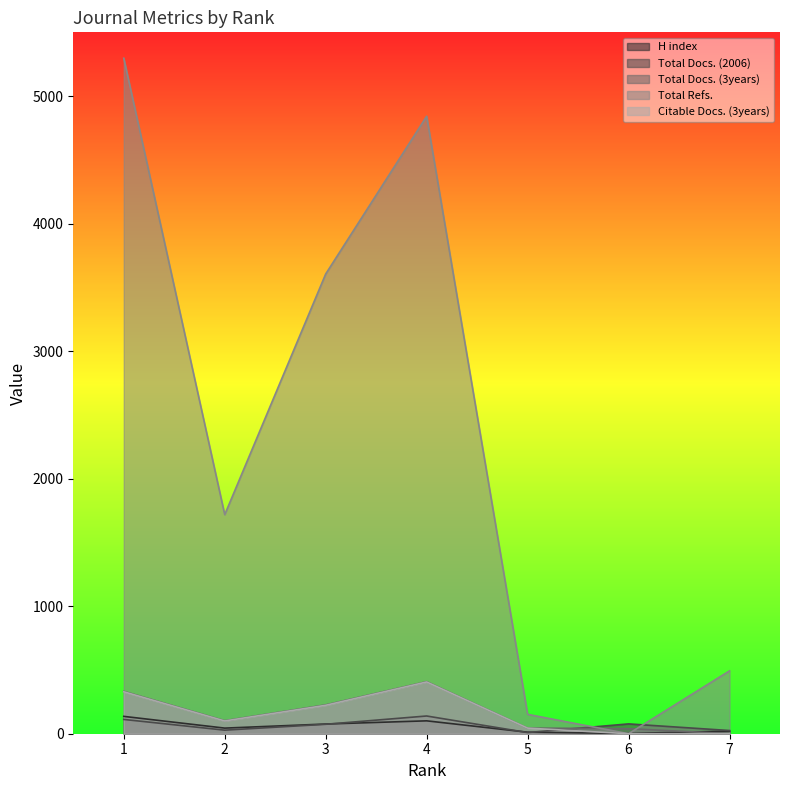

In Citable Docs. (3years), how many points are higher than both neighbors (excluding endpoints)?

1